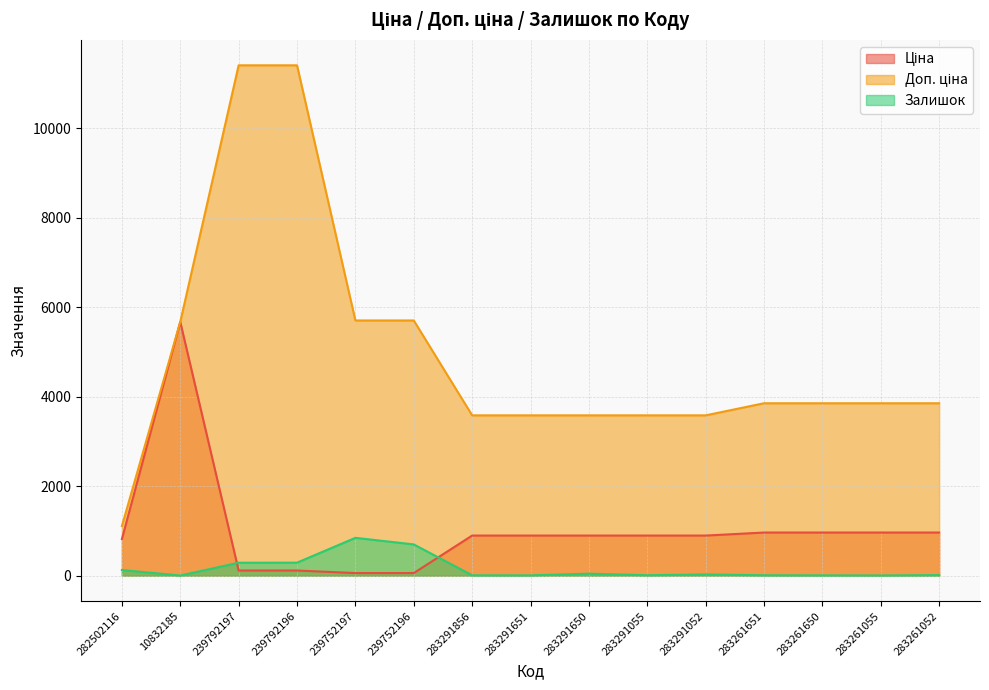

Rank the categories by Доп. ціна value from highest to lowest.

239792197, 239792196, 239752197, 239752196, 10832185, 283261651, 283261650, 283261055, 283261052, 283291856, 283291651, 283291650, 283291055, 283291052, 282502116